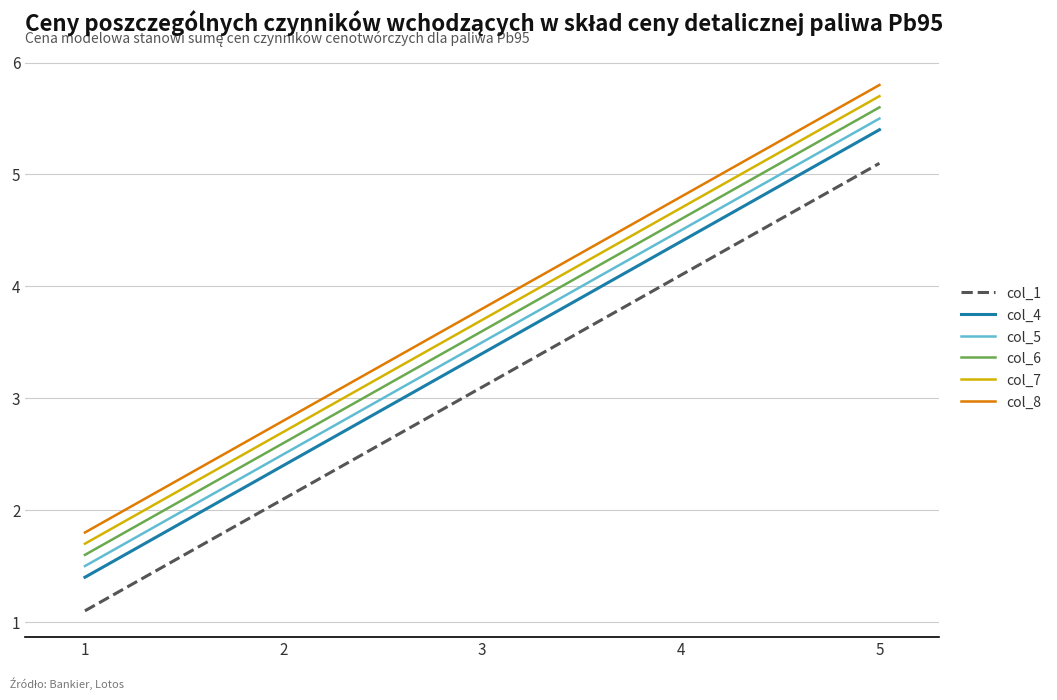

Count the number of categories in the chart.

5